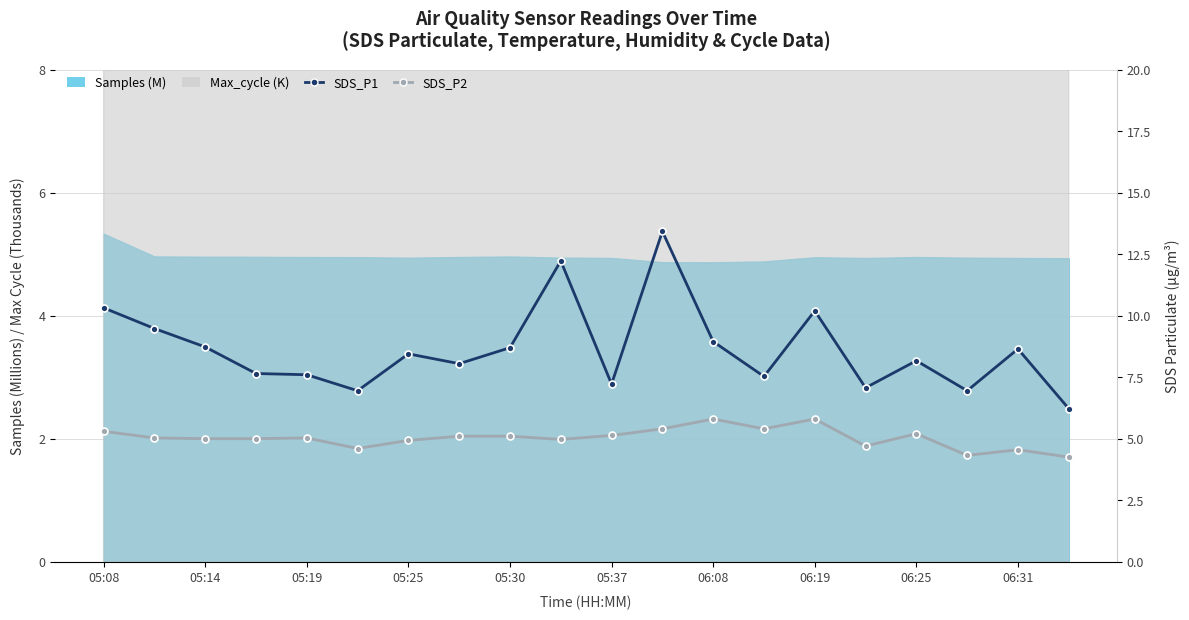

How many interior local peaks does the SDS_P2 series have?

5